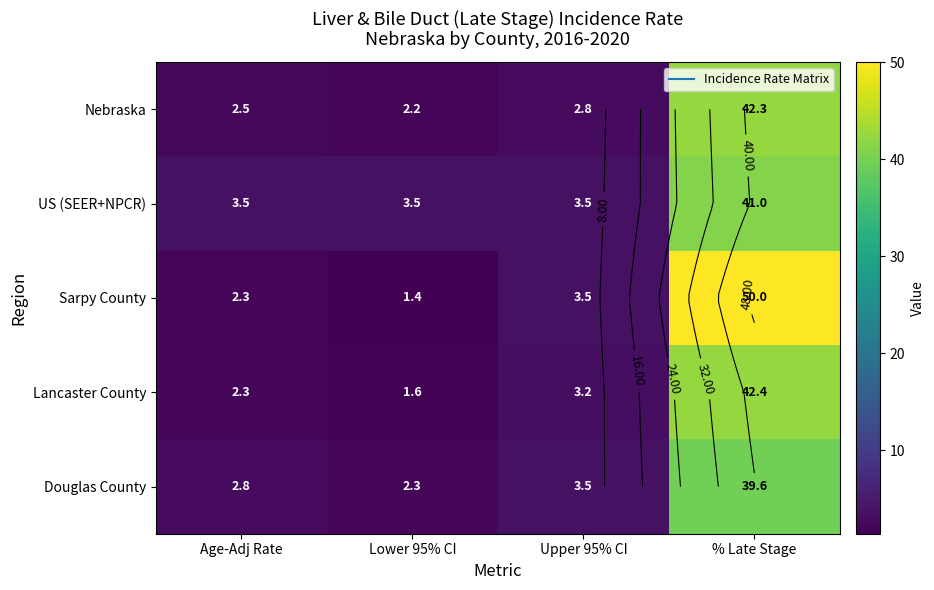

Which has a higher value, % Late Stage or Upper 95% CI?

% Late Stage